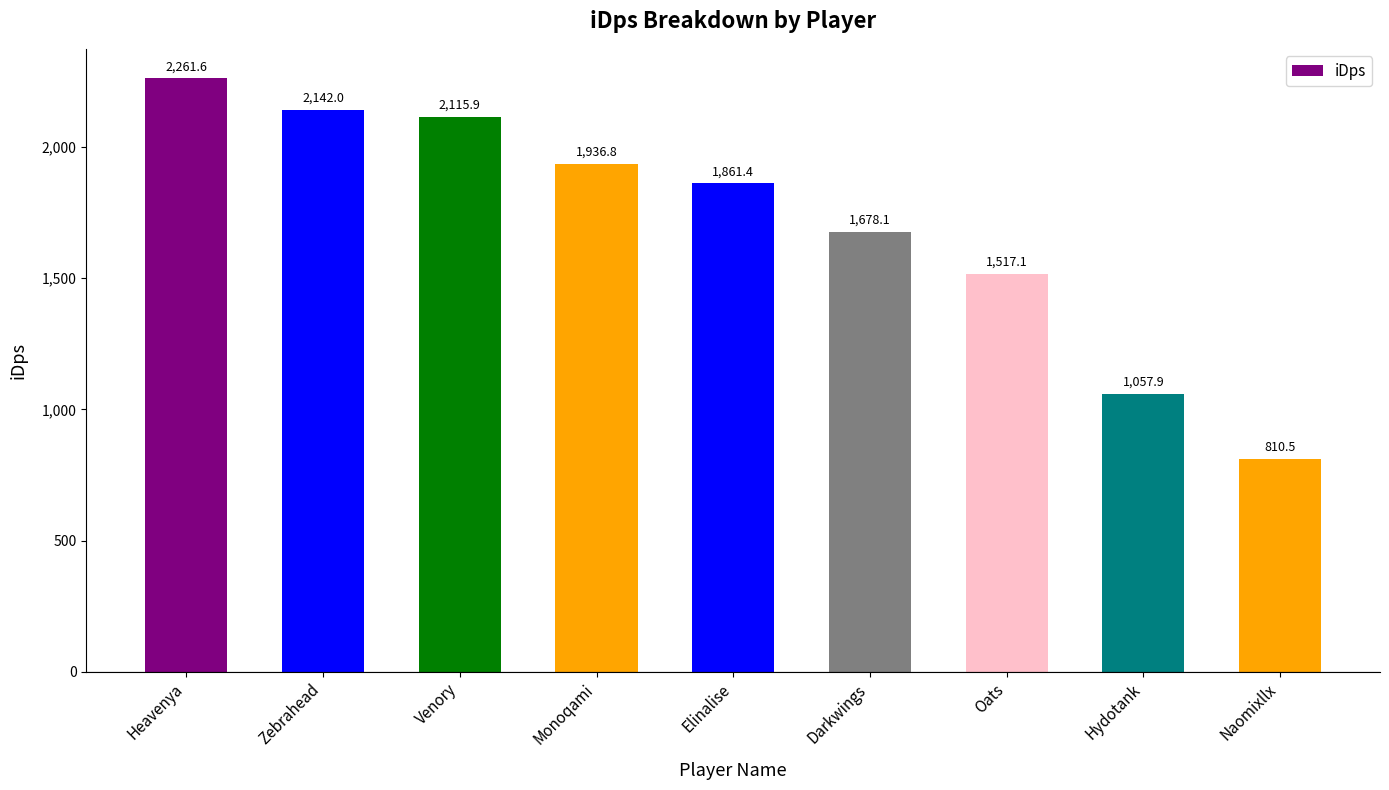

Which category has the highest value across all series?

Heavenya